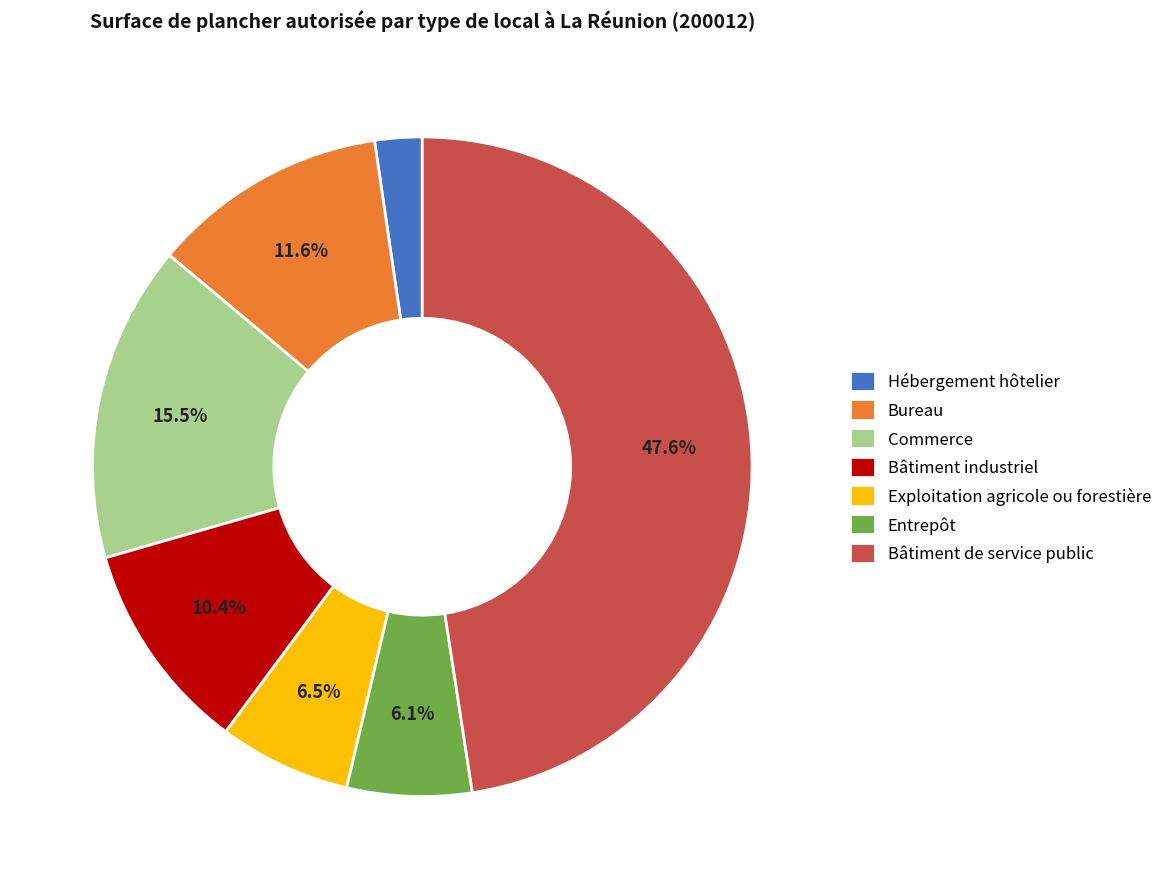

To the nearest percent, what is the combined percentage of Bâtiment industriel and Commerce?

26%